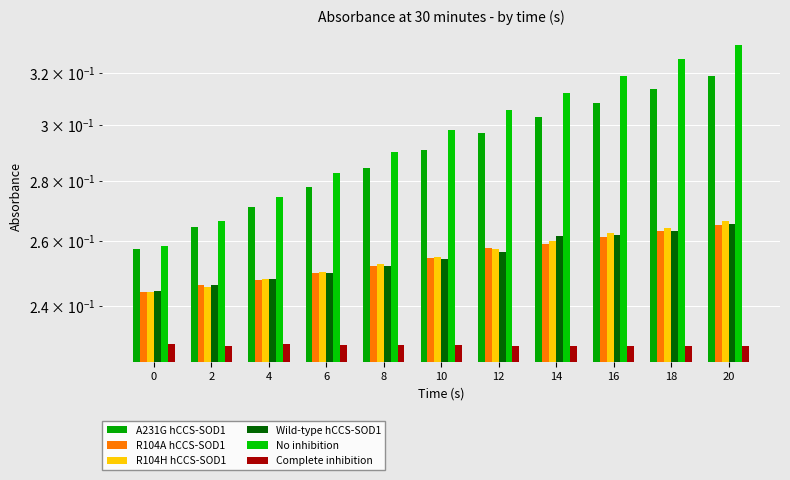

Reading right to left, transcribe all the data shown in this chart.

A231G hCCS-SOD1: 20=0.3	18=0.3	16=0.3	14=0.3	12=0.3	10=0.3	8=0.3	6=0.3	4=0.3	2=0.3	0=0.3
R104A hCCS-SOD1: 20=0.3	18=0.3	16=0.3	14=0.3	12=0.3	10=0.3	8=0.3	6=0.2	4=0.2	2=0.2	0=0.2
R104H hCCS-SOD1: 20=0.3	18=0.3	16=0.3	14=0.3	12=0.3	10=0.3	8=0.3	6=0.3	4=0.2	2=0.2	0=0.2
Wild-type hCCS-SOD1: 20=0.3	18=0.3	16=0.3	14=0.3	12=0.3	10=0.3	8=0.3	6=0.3	4=0.2	2=0.2	0=0.2
No inhibition: 20=0.3	18=0.3	16=0.3	14=0.3	12=0.3	10=0.3	8=0.3	6=0.3	4=0.3	2=0.3	0=0.3
Complete inhibition: 20=0.2	18=0.2	16=0.2	14=0.2	12=0.2	10=0.2	8=0.2	6=0.2	4=0.2	2=0.2	0=0.2